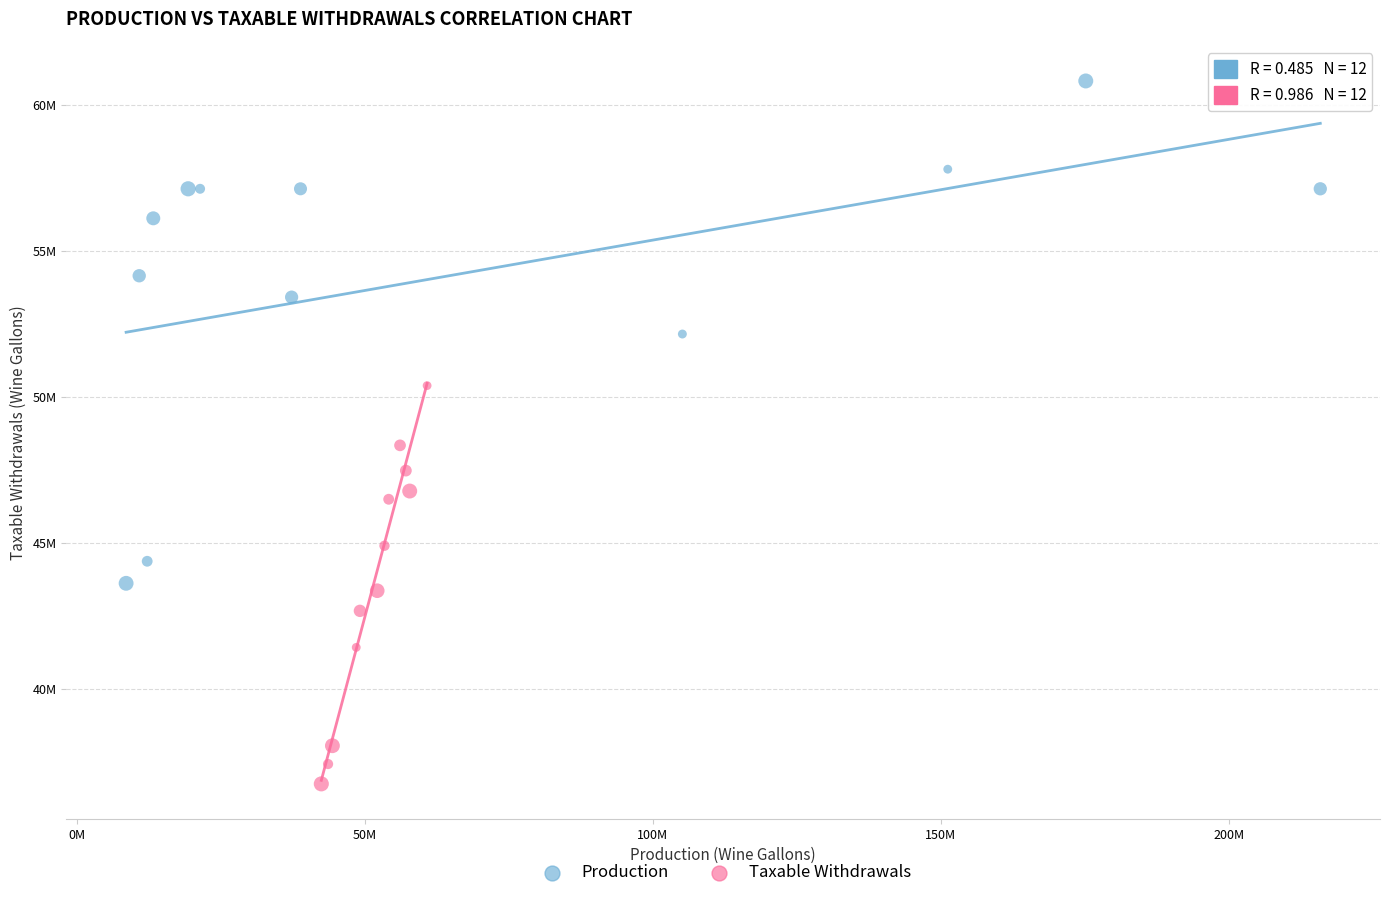

Which series has the widest spread of Y values?

Production